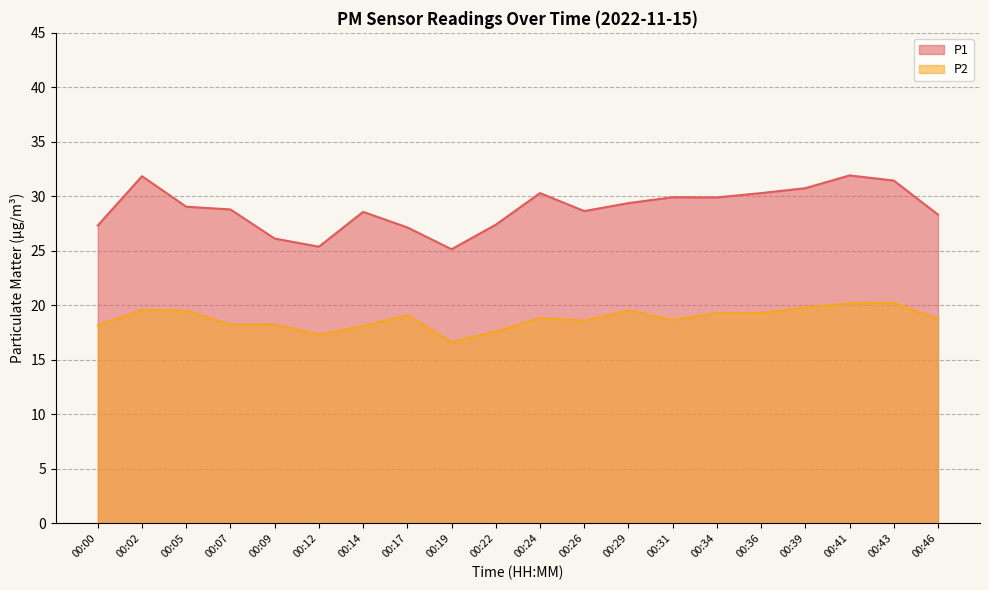

How many lines are shown in the chart?

2